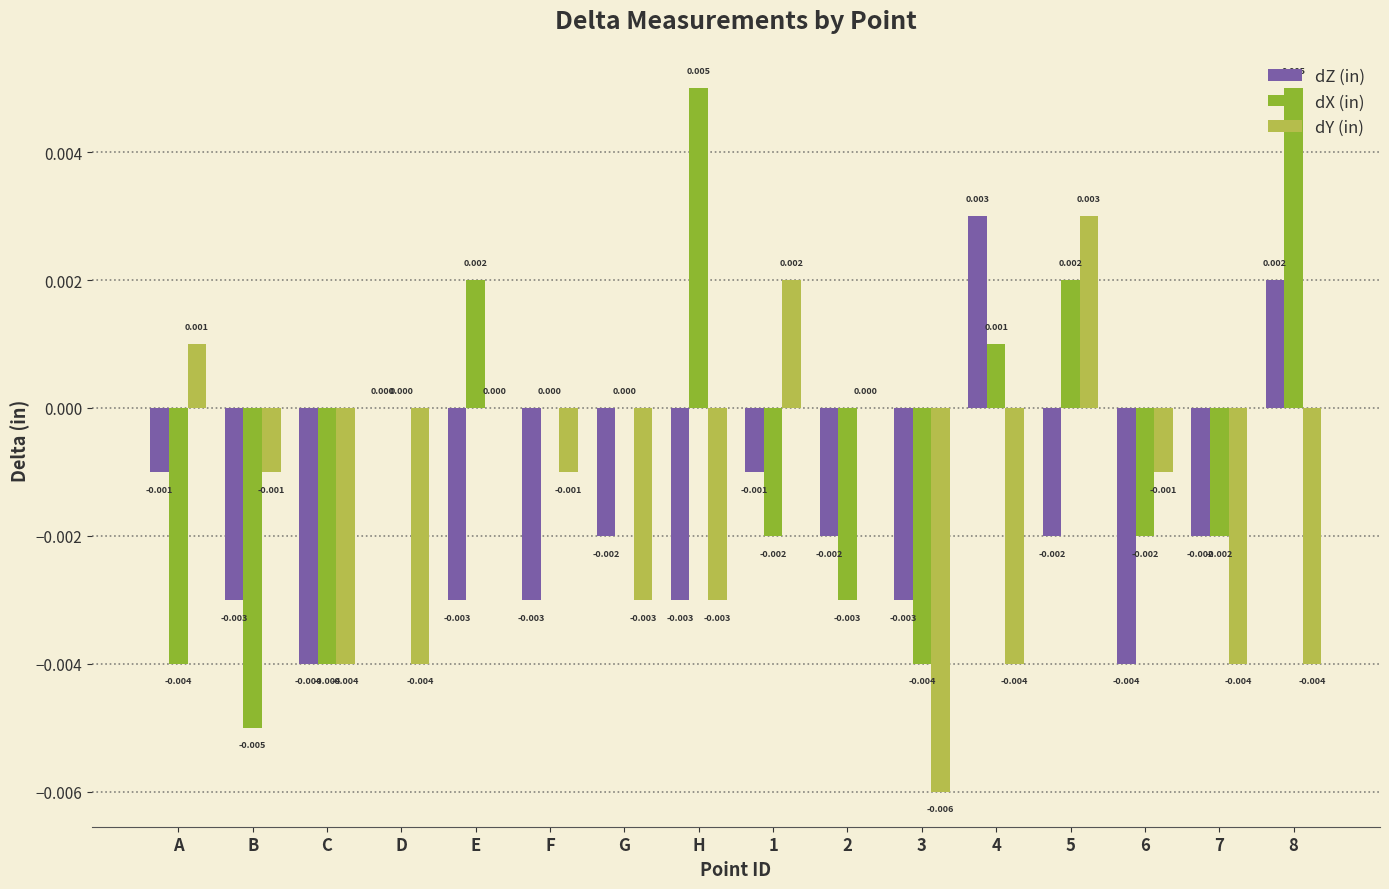

At which label does dY (in) first exceed 0?

A